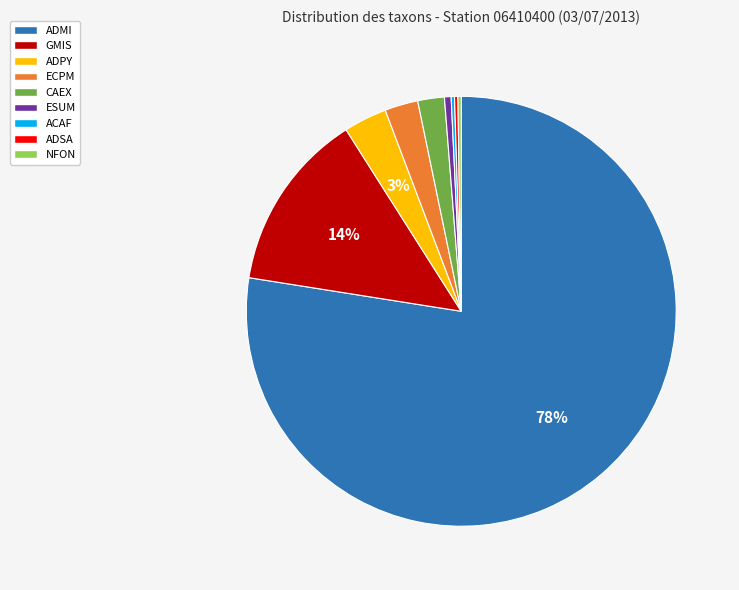

True or false: ADPY accounts for 11% of the total.

False